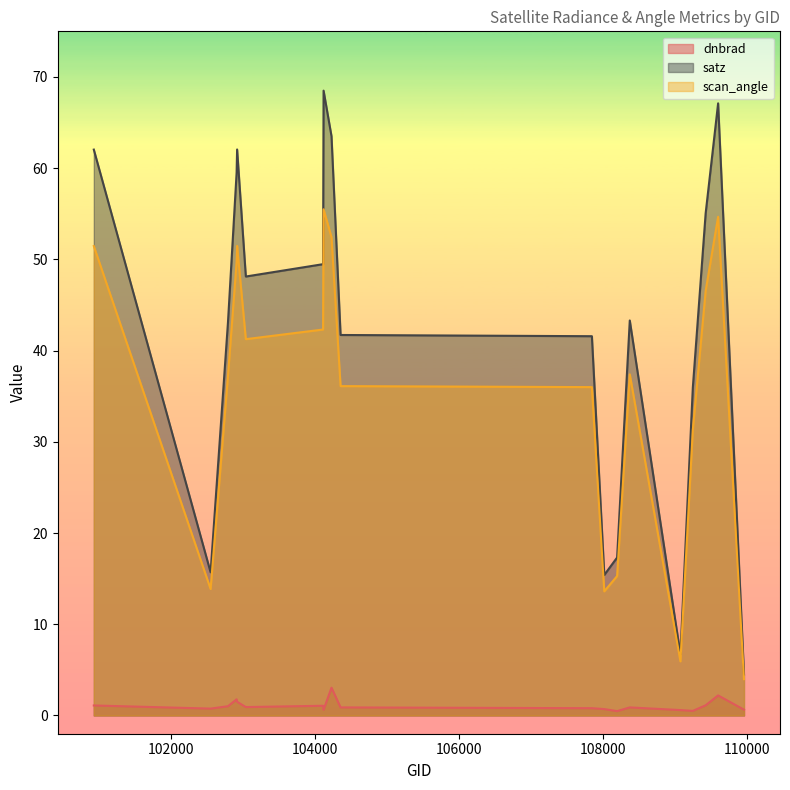

How many categories are shown in the chart?

19